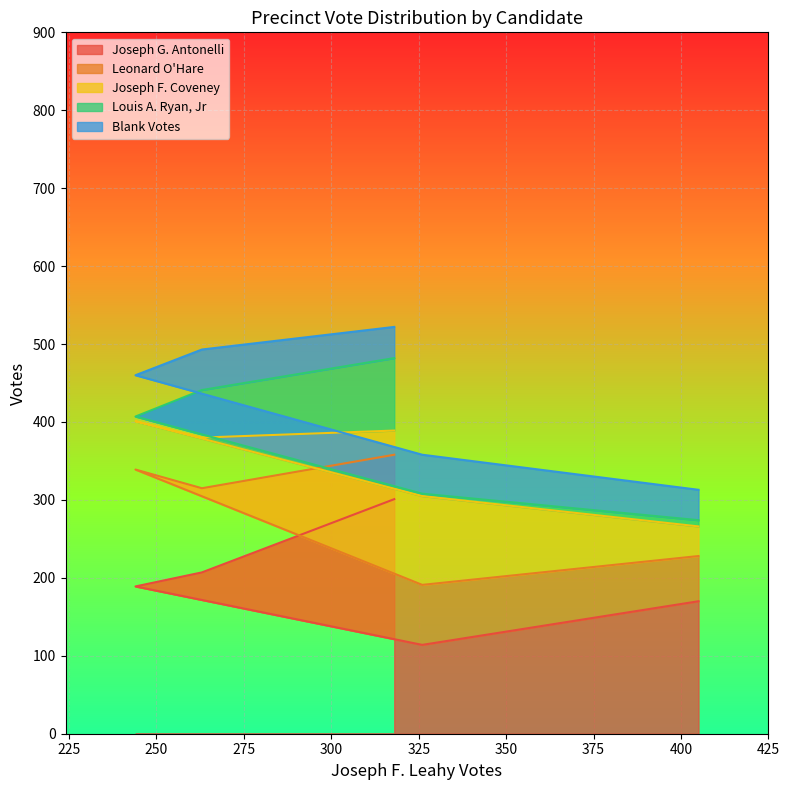

What is the minimum value for Joseph G. Antonelli?

114